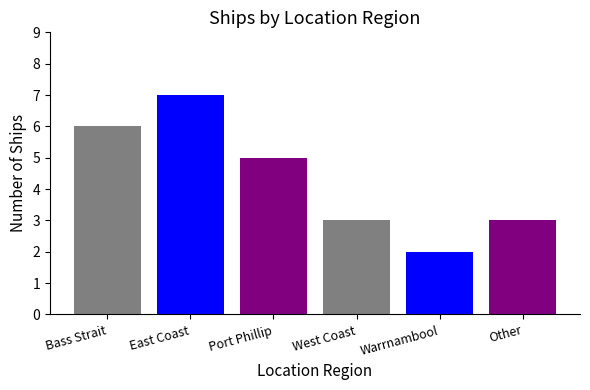

Reading right to left, transcribe all the data shown in this chart.

Other=3	Warrnambool=2	West Coast=3	Port Phillip=5	East Coast=7	Bass Strait=6